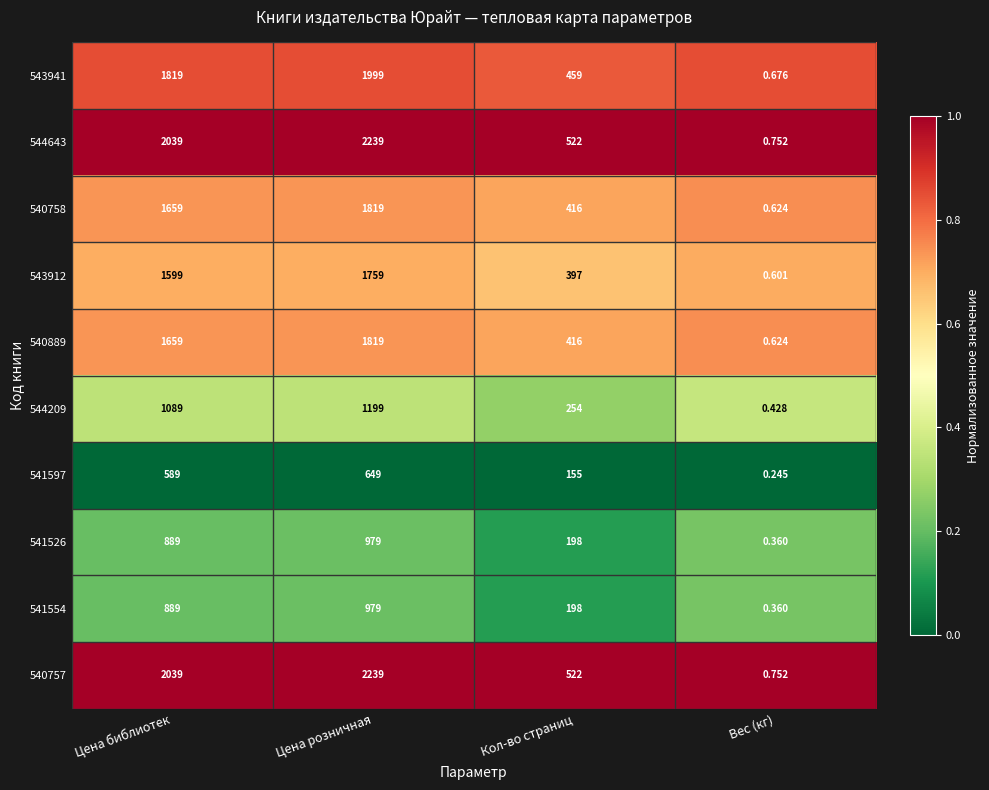

What is the total value across all series at Цена библиотек?

14270.0